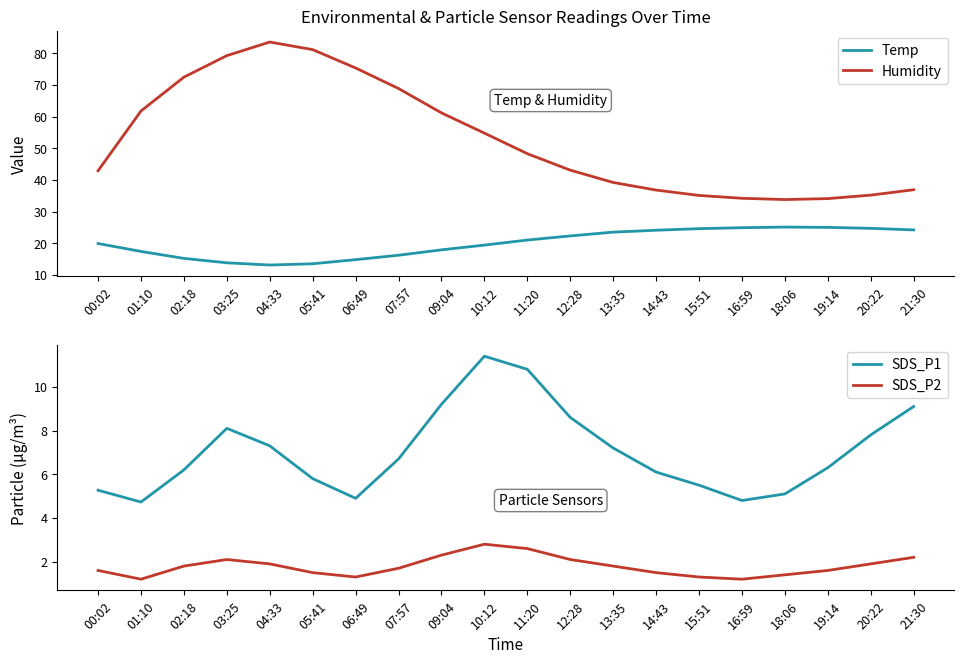

True or false: Temp has a value of 5.2 at 18:06.

False